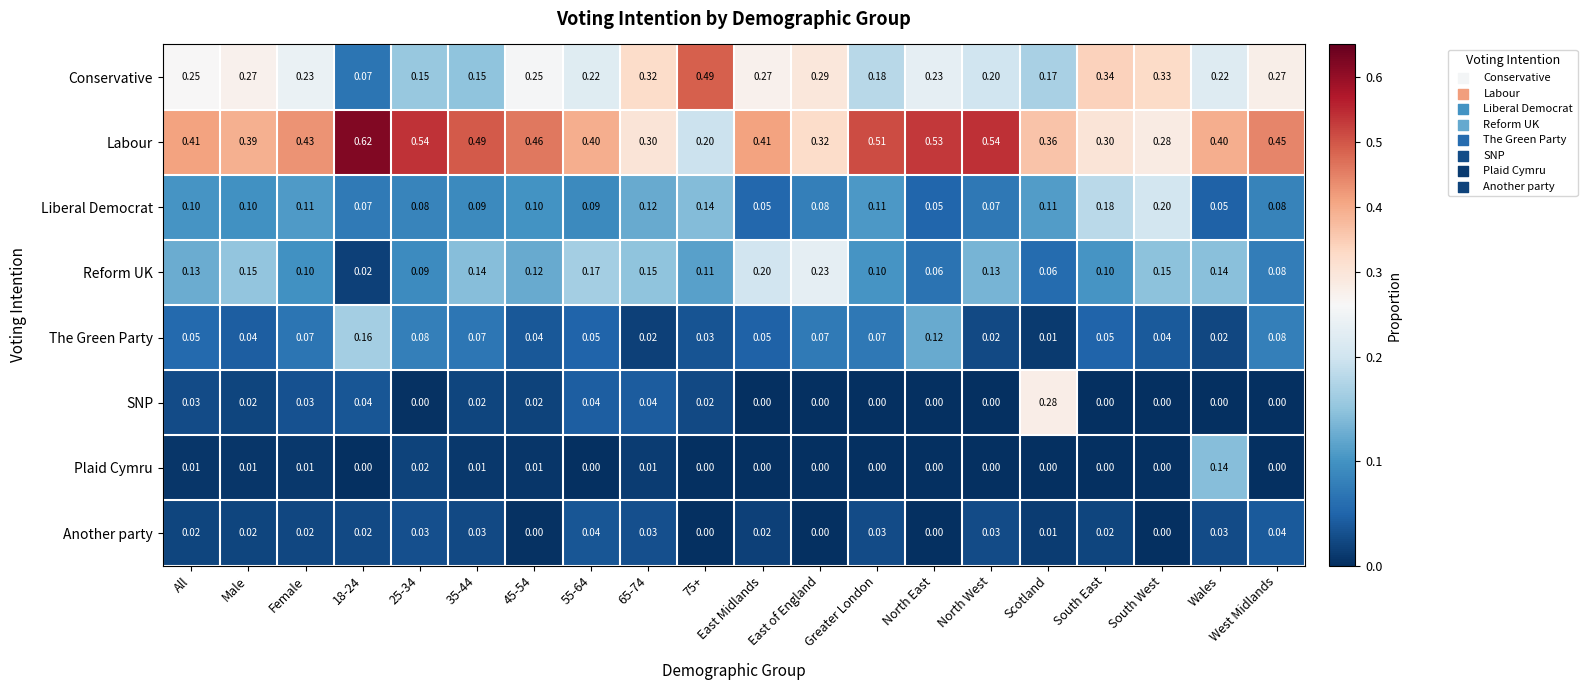

At Female, list the series in order from largest to smallest.

Labour, Conservative, Liberal Democrat, Reform UK, The Green Party, SNP, Another party, Plaid Cymru